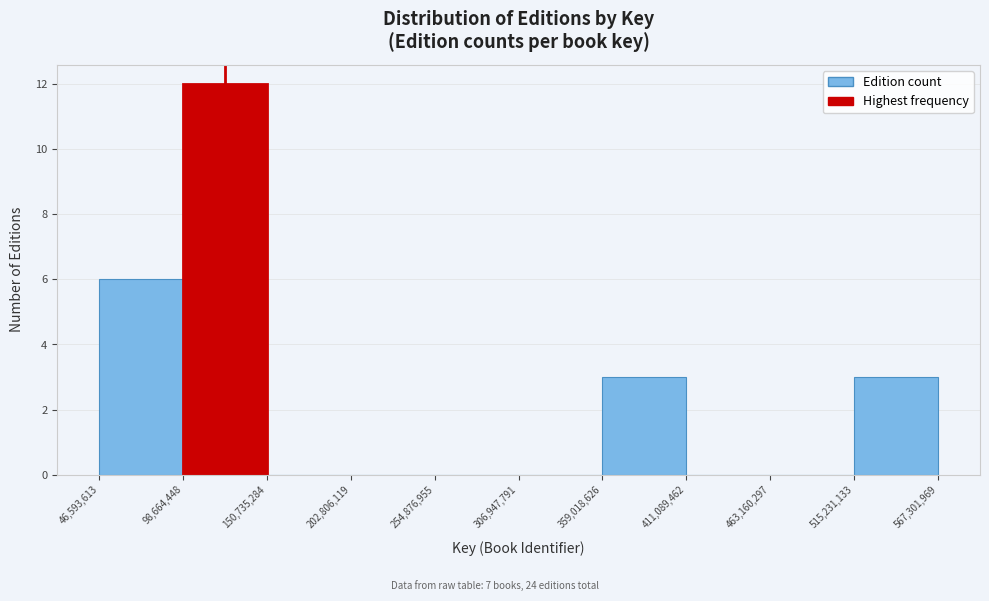

Reading left to right, transcribe this chart: for each bar, give the range it covers on the x-axis and its height. The values are not printed on the chart, so give them approximately, as read against the axis.

46,593,613 to 98,664,448: 6
98,664,448 to 150,735,284: 12
150,735,284 to 202,806,119: 0
202,806,119 to 254,876,955: 0
254,876,955 to 306,947,791: 0
306,947,791 to 359,018,626: 0
359,018,626 to 411,089,462: 3
411,089,462 to 463,160,297: 0
463,160,297 to 515,231,133: 0
515,231,133 to 567,301,969: 3